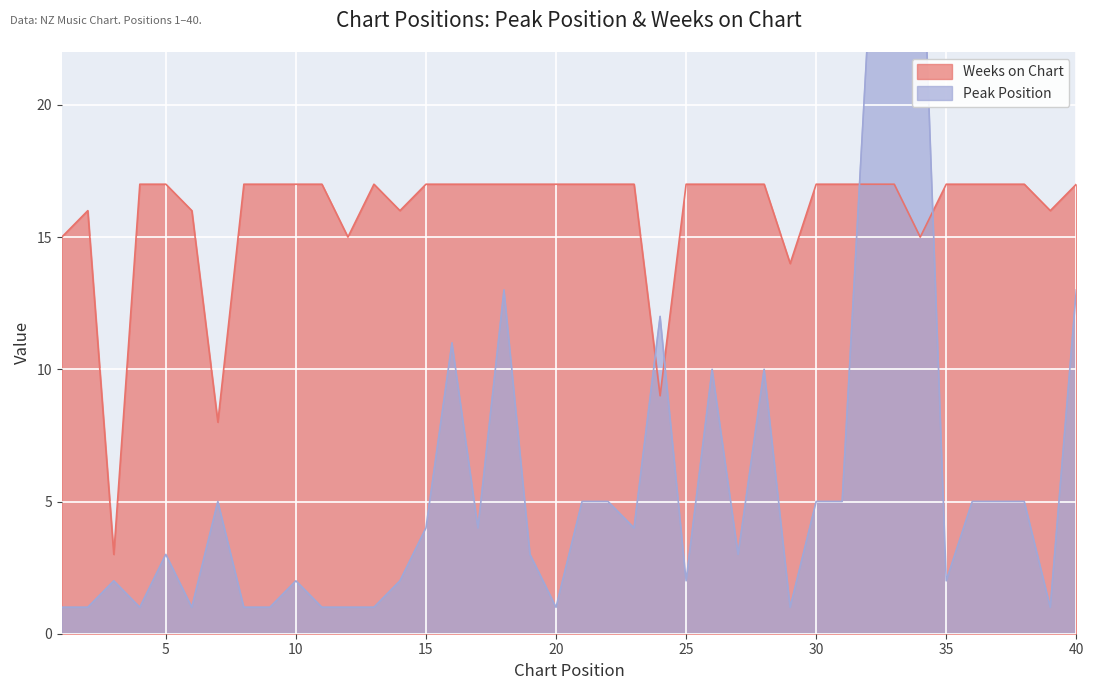

Which series ends up on top after the final intersection of Peak Position and Weeks on Chart?

Weeks on Chart